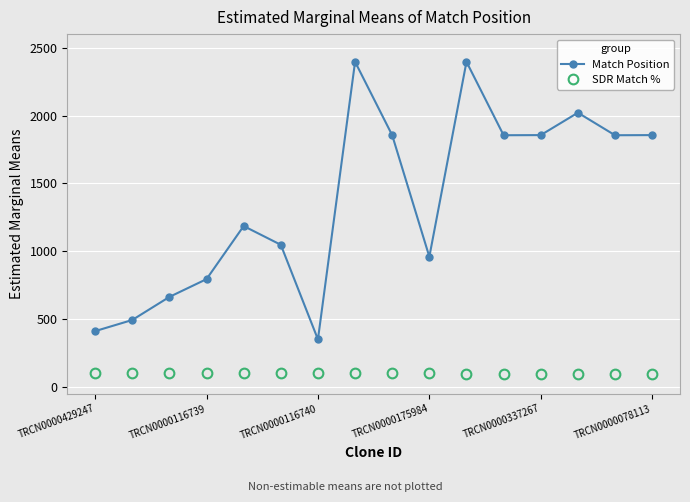

Which series has the largest total across all categories?

Match Position